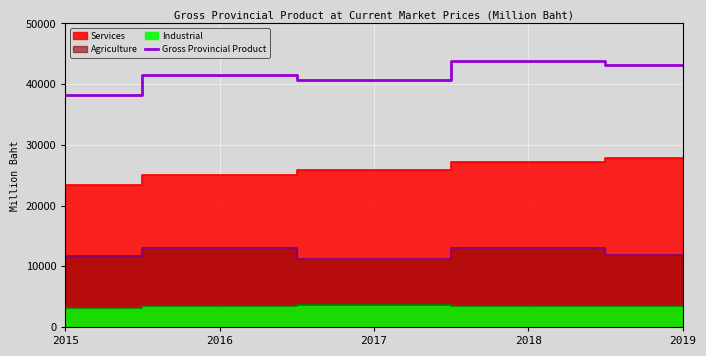

What is the value of the 5th point from the left?

43162